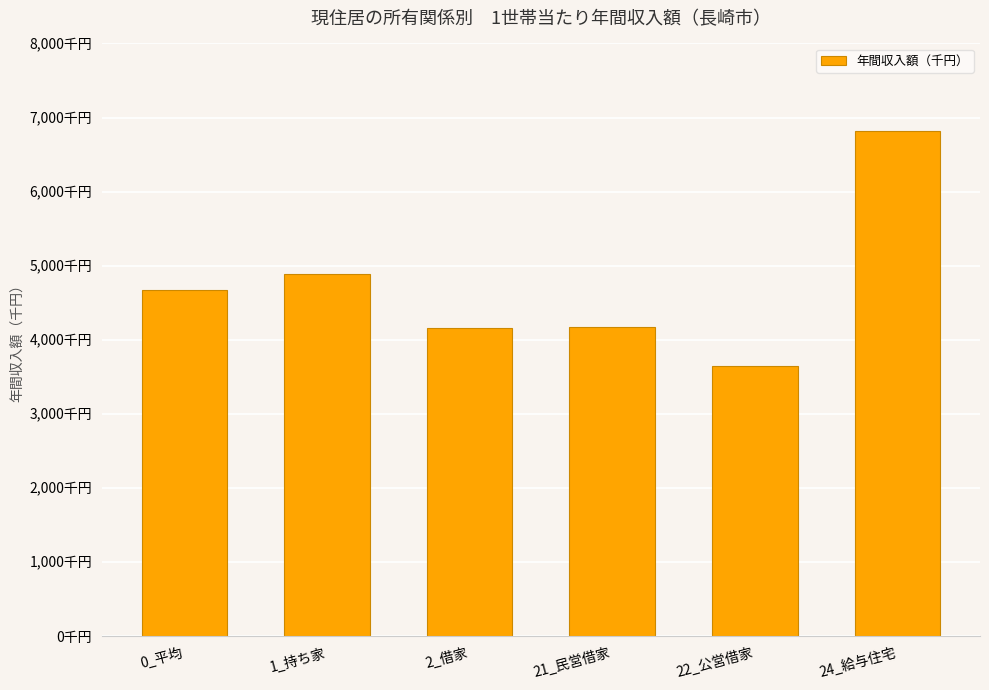

Which label corresponds to the largest value in the chart?

24_給与住宅